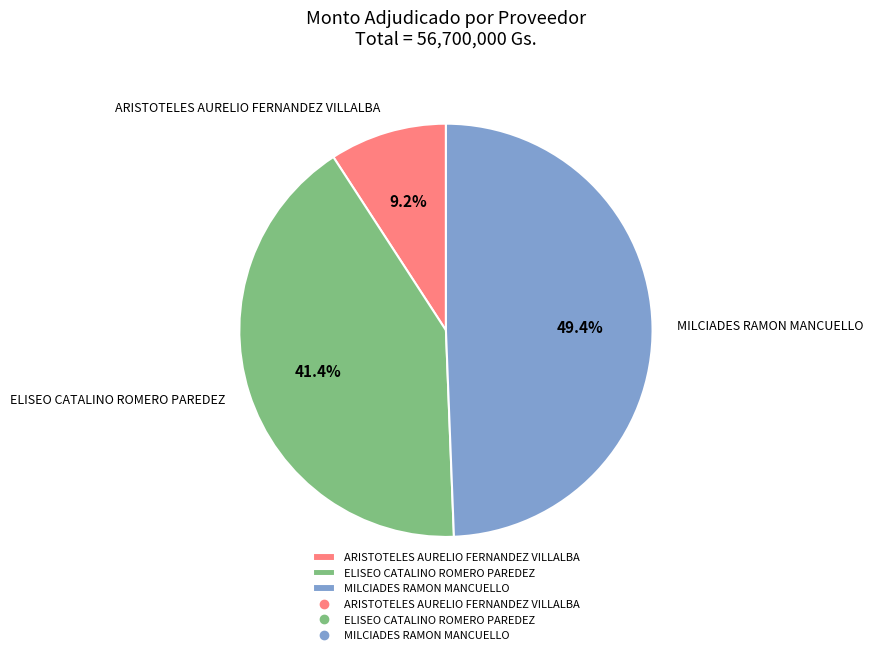

Which has a higher value, ELISEO CATALINO ROMERO PAREDEZ or ARISTOTELES AURELIO FERNANDEZ VILLALBA?

ELISEO CATALINO ROMERO PAREDEZ